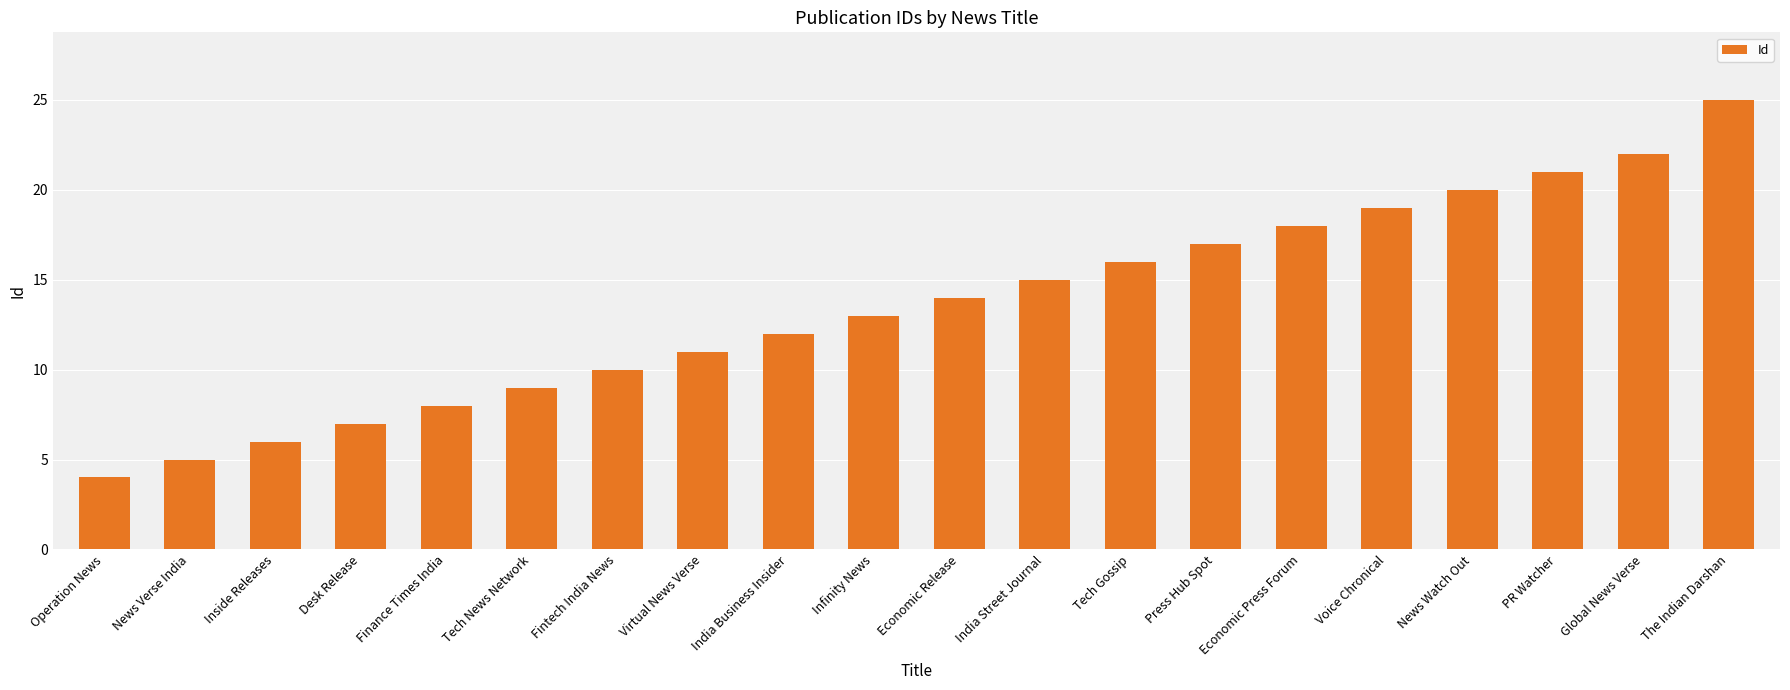

List the labels in order of value, largest first.

The Indian Darshan, Global News Verse, PR Watcher, News Watch Out, Voice Chronical, Economic Press Forum, Press Hub Spot, Tech Gossip, India Street Journal, Economic Release, Infinity News, India Business Insider, Virtual News Verse, Fintech India News, Tech News Network, Finance Times India, Desk Release, Inside Releases, News Verse India, Operation News